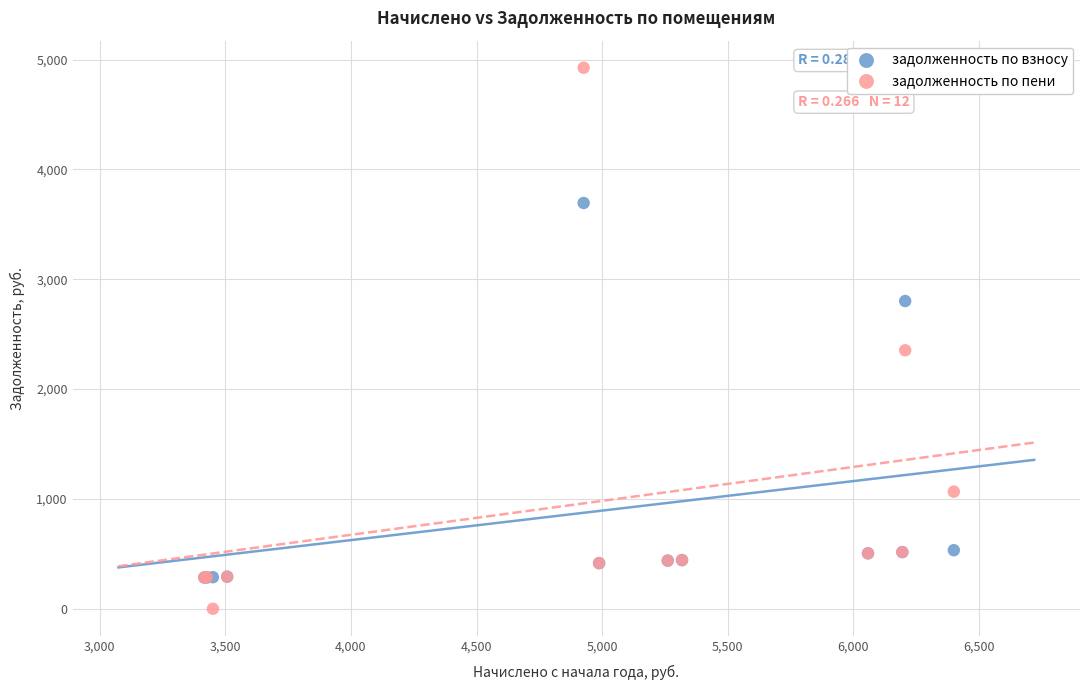

Which series contains the highest Y value?

задолженность по пени